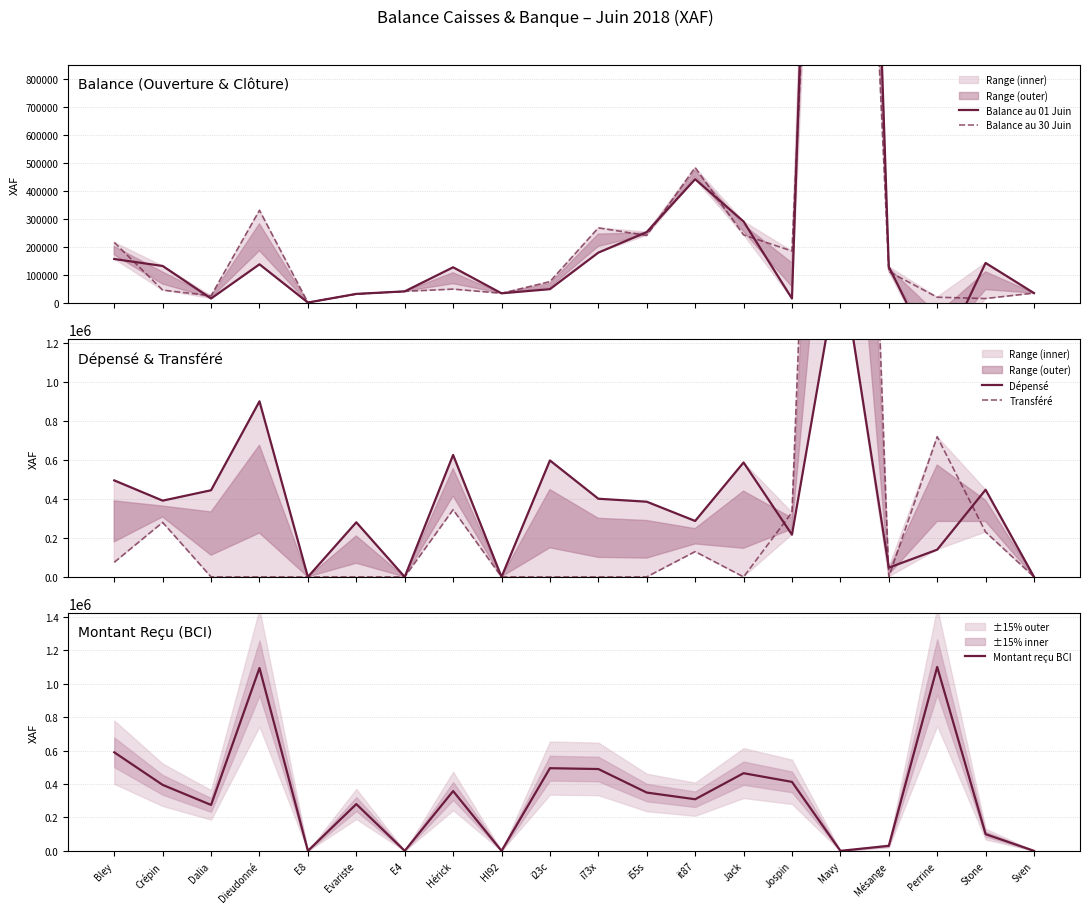

What are all the series names shown in the legend?

Balance au 01 Juin, Balance au 30 Juin, Dépensé, Transféré, Montant reçu BCI